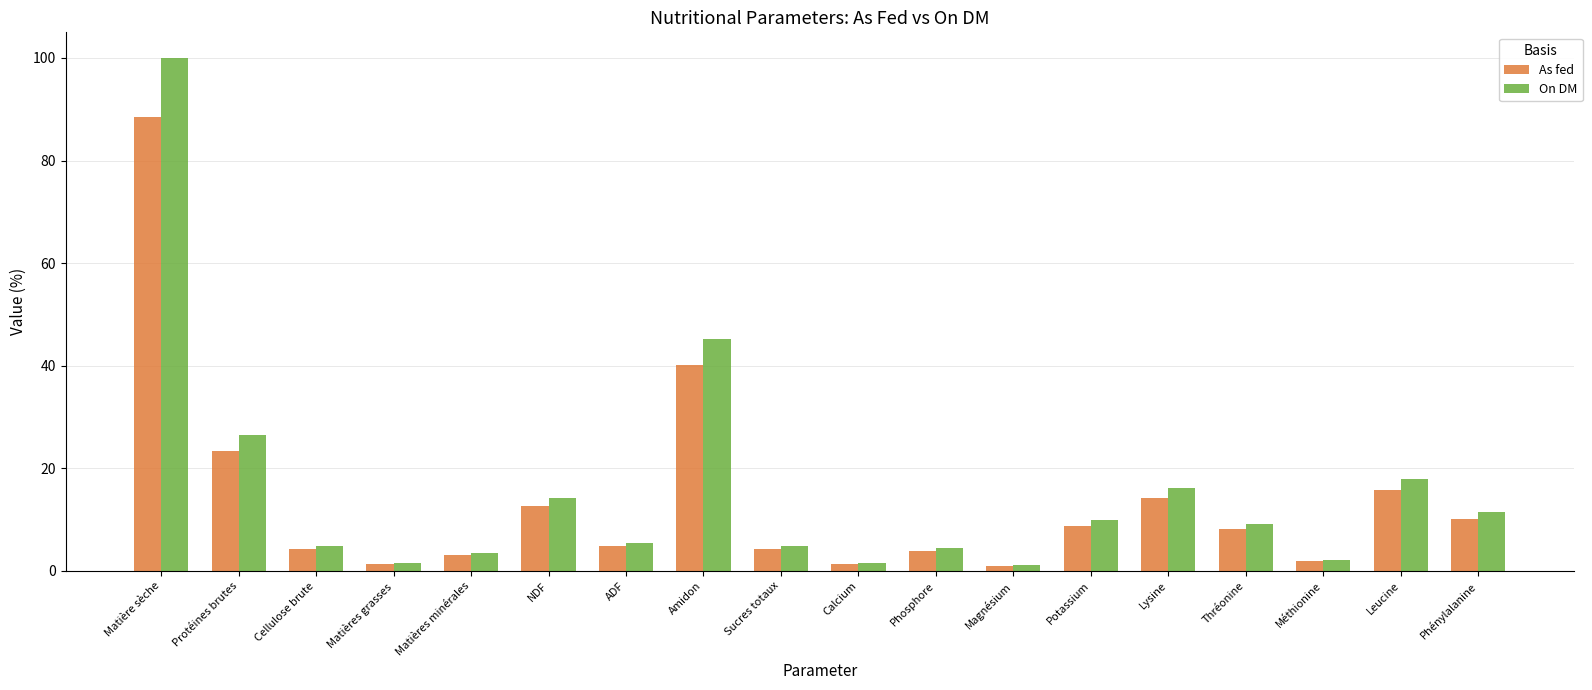

Where is On DM nearest to the value 50?

Amidon